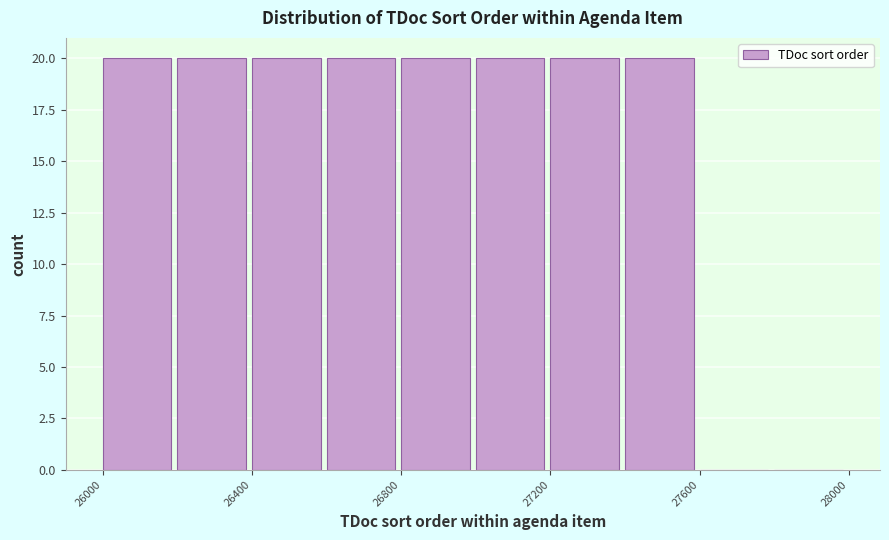

Reading left to right, transcribe this chart: for each bar, give the range it covers on the x-axis and its height. The values are not printed on the chart, so give them approximately, as read against the axis.

26000 to 26200: 20
26200 to 26400: 20
26400 to 26600: 20
26600 to 26800: 20
26800 to 27000: 20
27000 to 27200: 20
27200 to 27400: 20
27400 to 27600: 20
27600 to 27800: 0
27800 to 28000: 0